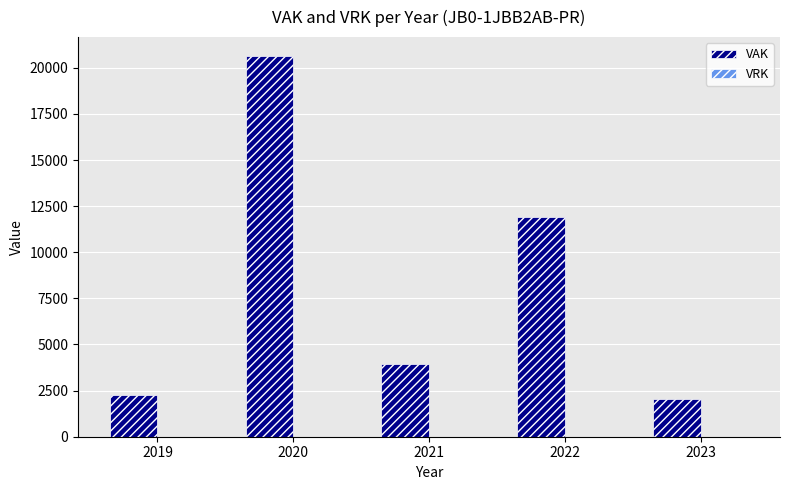

Approximately how many times larger is the value at 2021 compared to 2023?

1.9